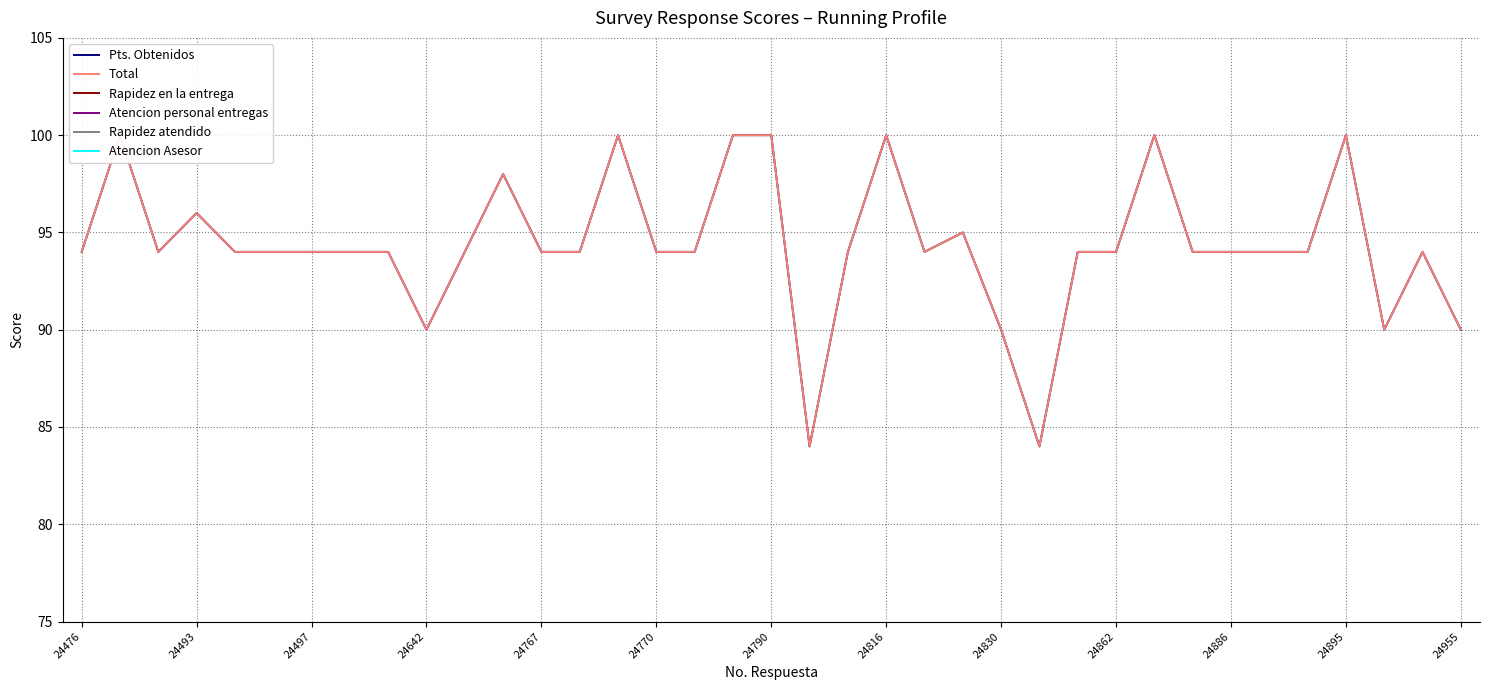

At how many categories does at least one series exceed 28?

37